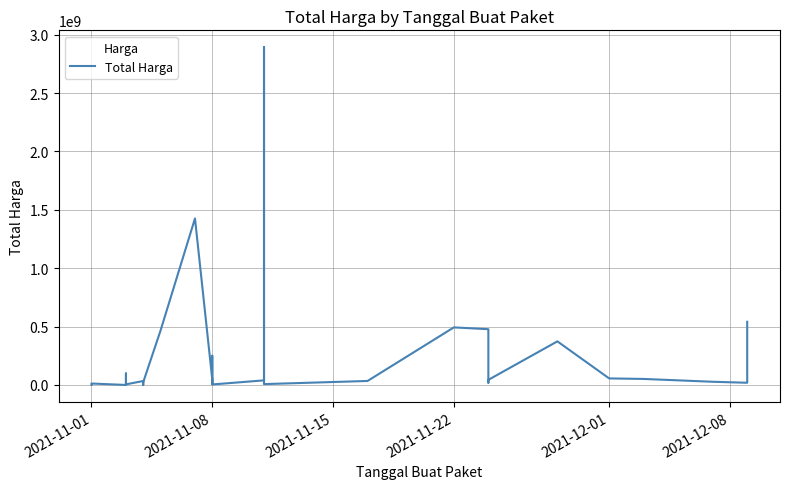

Reading left to right, transcribe all the data shown in this chart.

333600	12453900	78000	98772570	2772000	265000	4672200	182000	8742500	5129000	34000000	32441200	577875	23653000	464002100	1425867900	49730040	9180000	15513960	250350000	4350000	39440000	2892122000	7401240	34292000	493000000	477600000	19175000	43859200	373404000	56152800	51601000	27412000	18900000	541071000